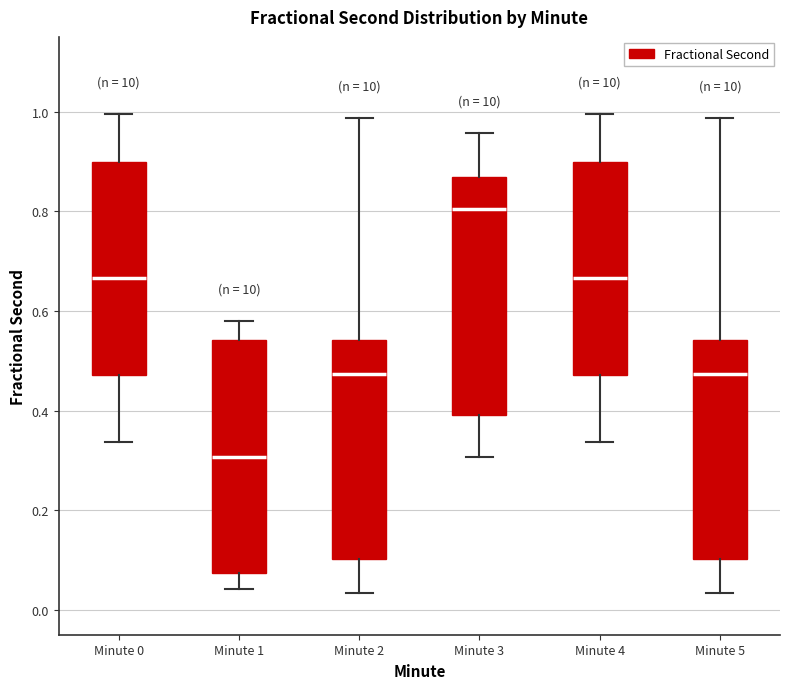

Reading left to right, transcribe this box plot: for each box, give where its median line is, the range the box spans, and where its two whiskers end, as read against the y-axis. The values are not printed on the chart, so give them approximately, as read against the axis.

Minute 0: median 0.66, box 0.48 to 0.90, whiskers 0.34 to 1.00
Minute 1: median 0.30, box 0.08 to 0.54, whiskers 0.04 to 0.58
Minute 2: median 0.48, box 0.10 to 0.54, whiskers 0.04 to 0.98
Minute 3: median 0.80, box 0.40 to 0.86, whiskers 0.30 to 0.96
Minute 4: median 0.66, box 0.48 to 0.90, whiskers 0.34 to 1.00
Minute 5: median 0.48, box 0.10 to 0.54, whiskers 0.04 to 0.98